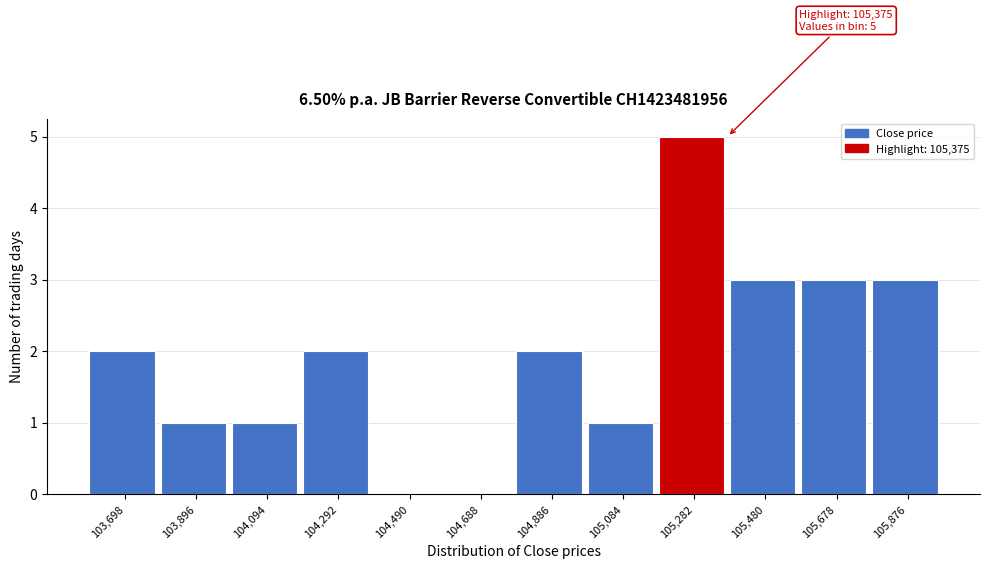

Over which range of the x-axis is the bar tallest?

105180 to 105380